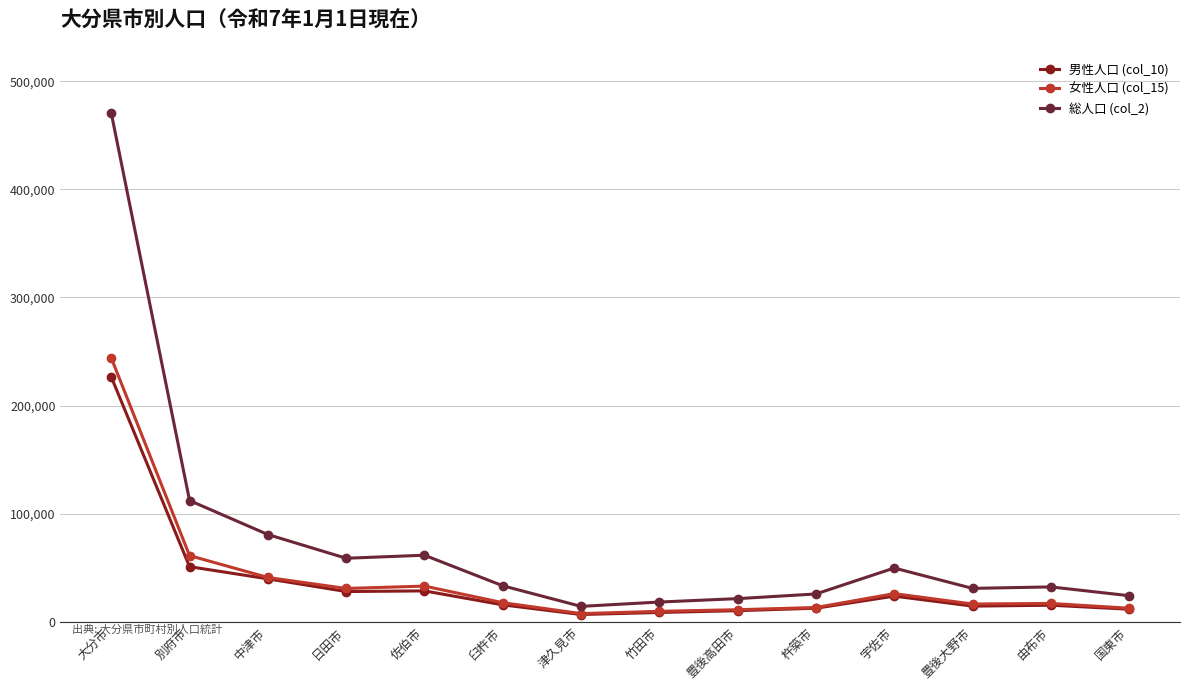

What is the label of the 14th point from the left?

国東市